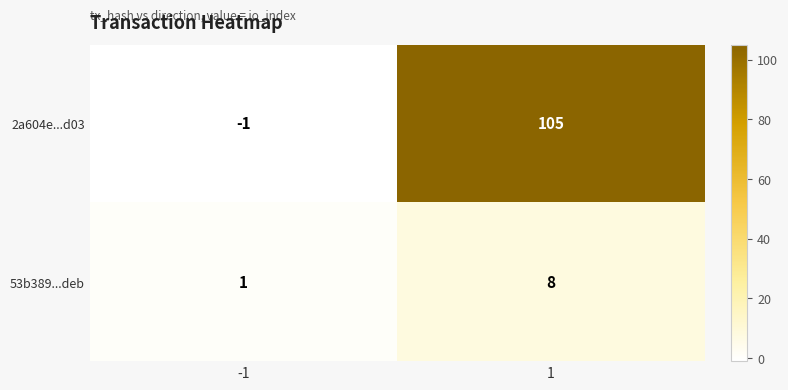

True or false: 2a604e...d03 has a value of 105 at 1.

True